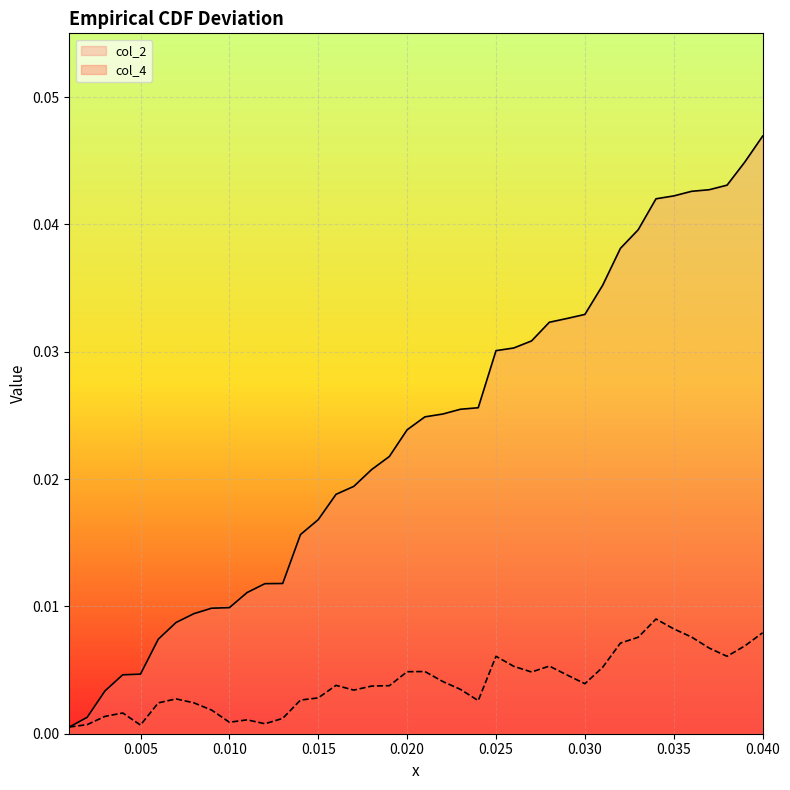

Which label corresponds to the largest value in the chart?

0.040